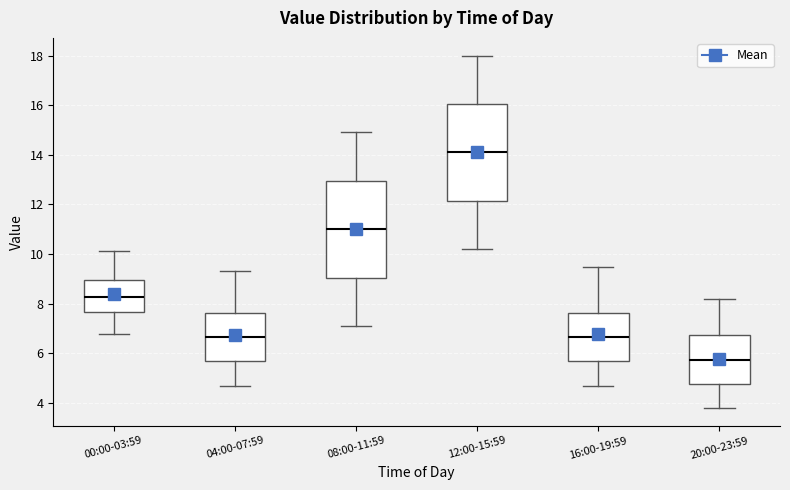

Reading left to right, transcribe this box plot: for each box, give where its median line is, the range the box spans, and where its two whiskers end, as read against the y-axis. The values are not printed on the chart, so give them approximately, as read against the axis.

00:00-03:59: median 8.2, box 7.6 to 9.0, whiskers 6.8 to 10.2
04:00-07:59: median 6.6, box 5.6 to 7.6, whiskers 4.8 to 9.4
08:00-11:59: median 11.0, box 9.0 to 13.0, whiskers 7.2 to 15.0
12:00-15:59: median 14.2, box 12.2 to 16.0, whiskers 10.2 to 18.0
16:00-19:59: median 6.6, box 5.6 to 7.6, whiskers 4.8 to 9.6
20:00-23:59: median 5.8, box 4.8 to 6.8, whiskers 3.8 to 8.2